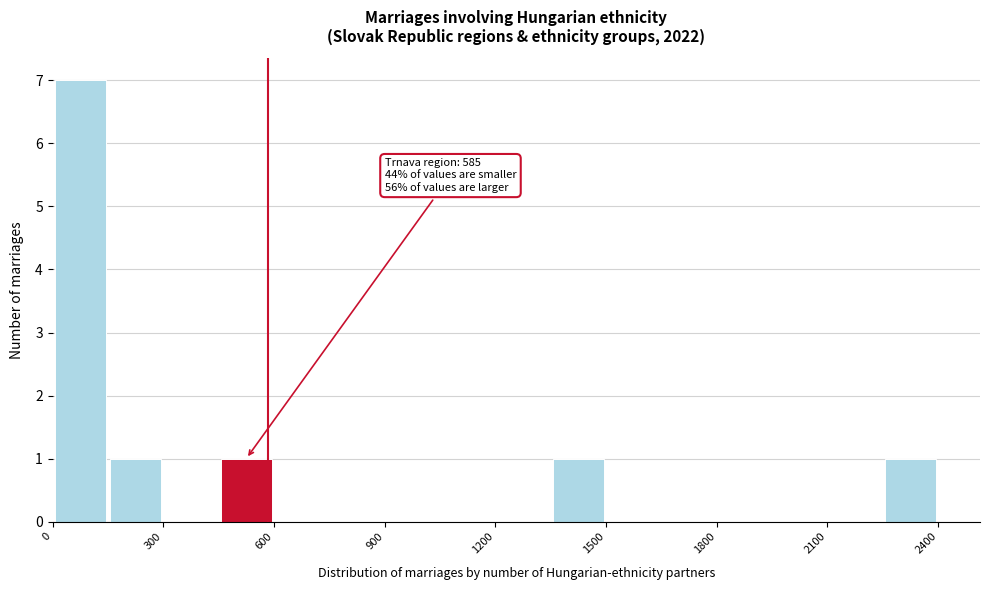

Read against the x-axis, roughly where is the centre of the tallest bar?

100